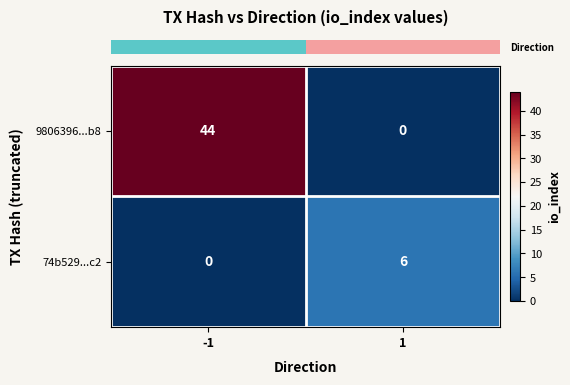

What is the maximum value for 9806396...b8?

44